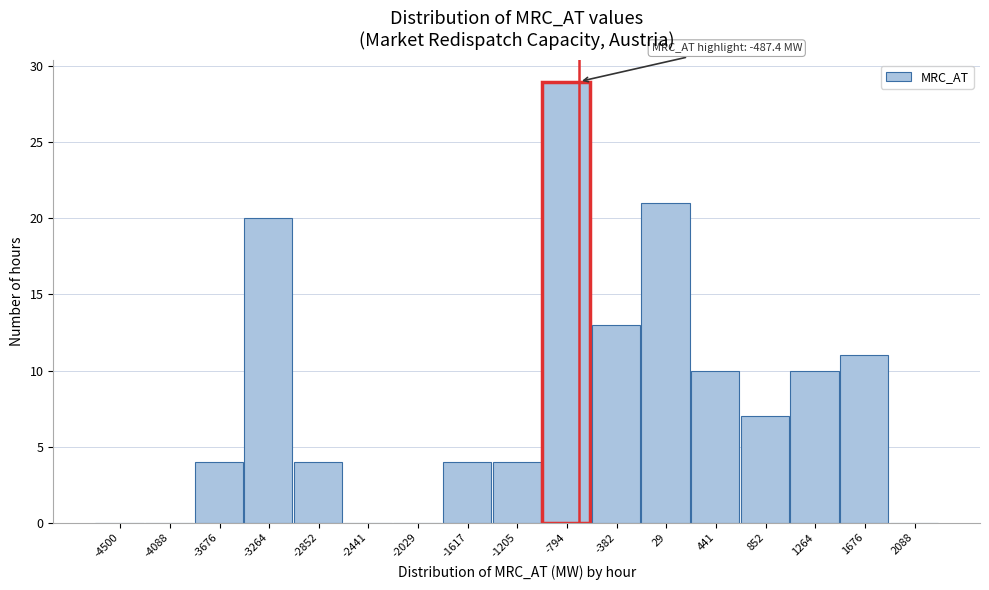

Reading left to right, list all the values displayed in this chart.

-4500=0	-4088=0	-3676=4	-3264=20	-2852=4	-2441=0	-2029=0	-1617=4	-1205=4	-794=29	-382=13	29=21	441=10	852=7	1264=10	1676=11	2088=0